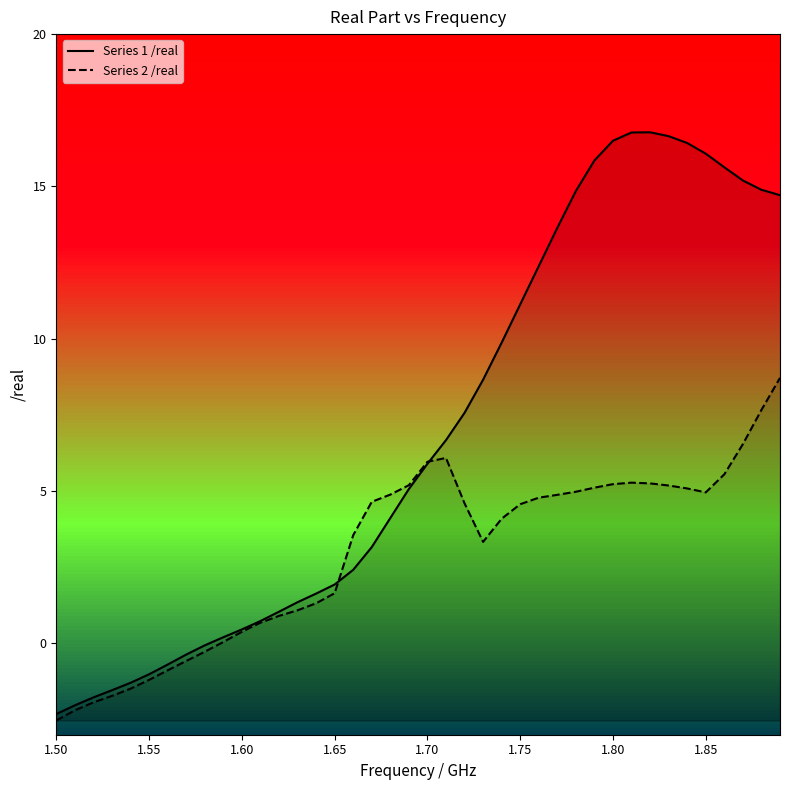

What is the lowest value of the Series 1 /real series?

-2.3